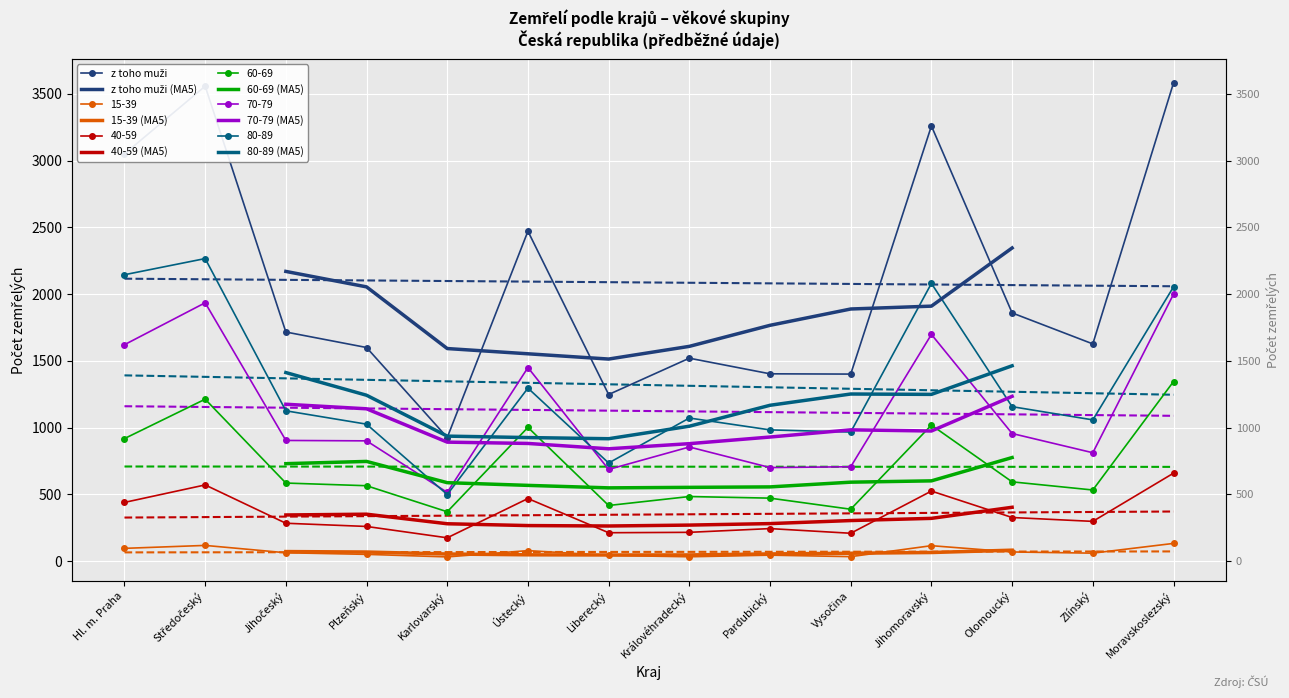

At how many categories does at least one series exceed 2182?

5